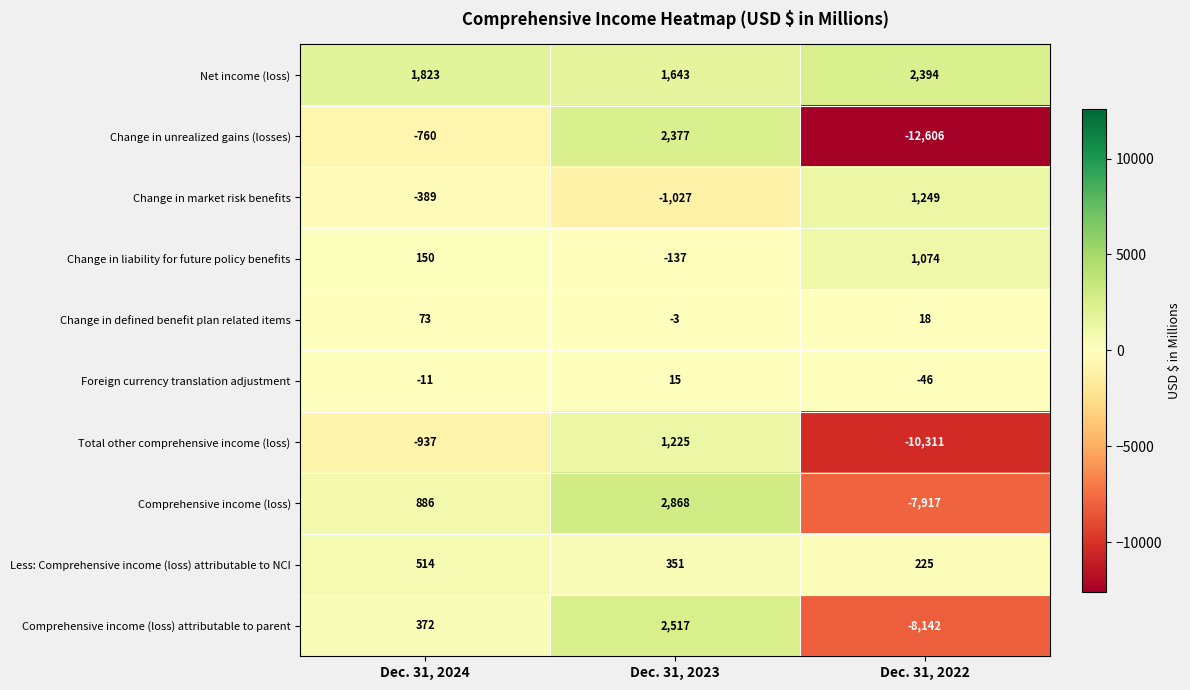

Reading right to left, what are all the values shown in this chart?

Net income (loss): Dec. 31, 2022=2394	Dec. 31, 2023=1643	Dec. 31, 2024=1823
Change in unrealized gains (losses): Dec. 31, 2022=-12606	Dec. 31, 2023=2377	Dec. 31, 2024=-760
Change in market risk benefits: Dec. 31, 2022=1249	Dec. 31, 2023=-1027	Dec. 31, 2024=-389
Change in liability for future policy benefits: Dec. 31, 2022=1074	Dec. 31, 2023=-137	Dec. 31, 2024=150
Change in defined benefit plan related items: Dec. 31, 2022=18	Dec. 31, 2023=-3	Dec. 31, 2024=73
Foreign currency translation adjustment: Dec. 31, 2022=-46	Dec. 31, 2023=15	Dec. 31, 2024=-11
Total other comprehensive income (loss): Dec. 31, 2022=-10311	Dec. 31, 2023=1225	Dec. 31, 2024=-937
Comprehensive income (loss): Dec. 31, 2022=-7917	Dec. 31, 2023=2868	Dec. 31, 2024=886
Less: Comprehensive income (loss) attributable to NCI: Dec. 31, 2022=225	Dec. 31, 2023=351	Dec. 31, 2024=514
Comprehensive income (loss) attributable to parent: Dec. 31, 2022=-8142	Dec. 31, 2023=2517	Dec. 31, 2024=372